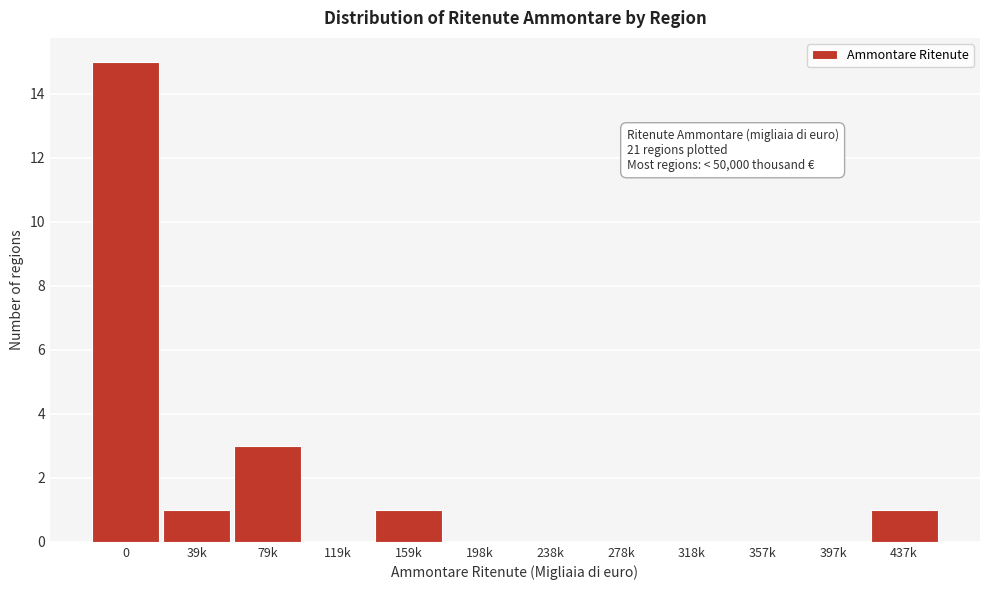

Reading left to right, what are all the values shown in this chart?

0=15	39k=1	79k=3	119k=0	159k=1	198k=0	238k=0	278k=0	318k=0	357k=0	397k=0	437k=1